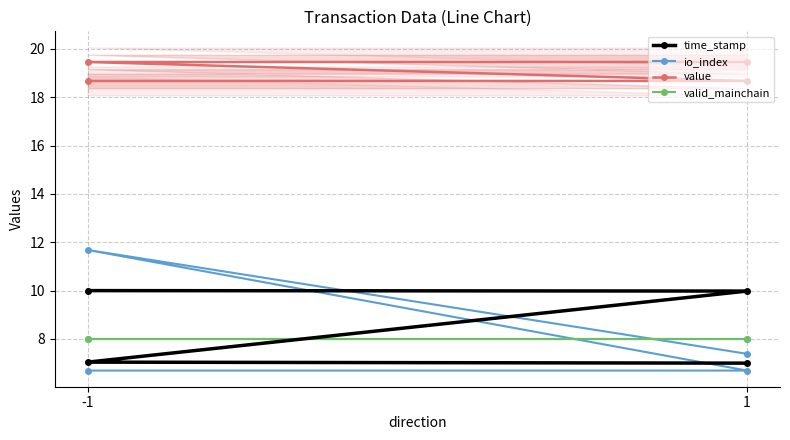

What is the value of the io_index point at the 2nd from the left?

6.7